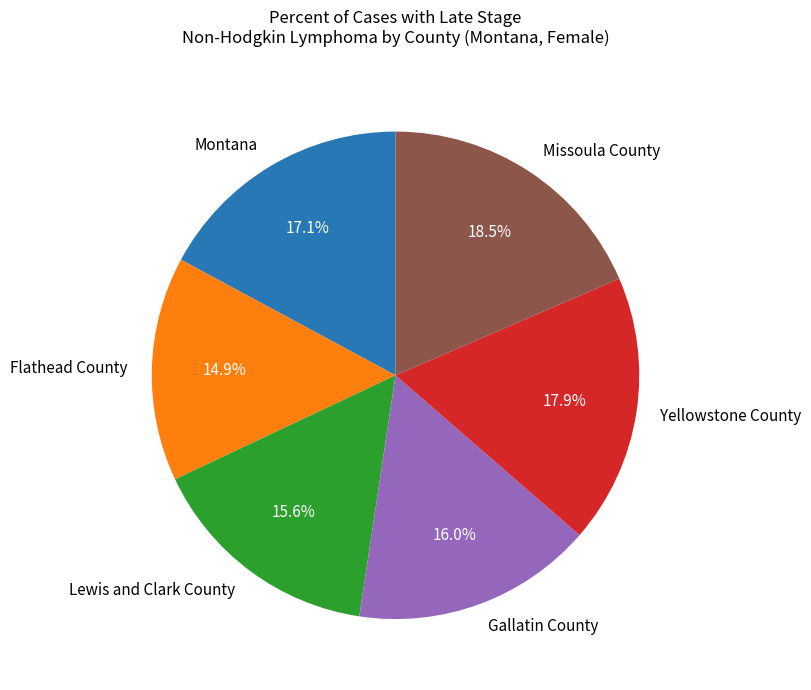

Is there any slice that represents more than half of the pie?

No